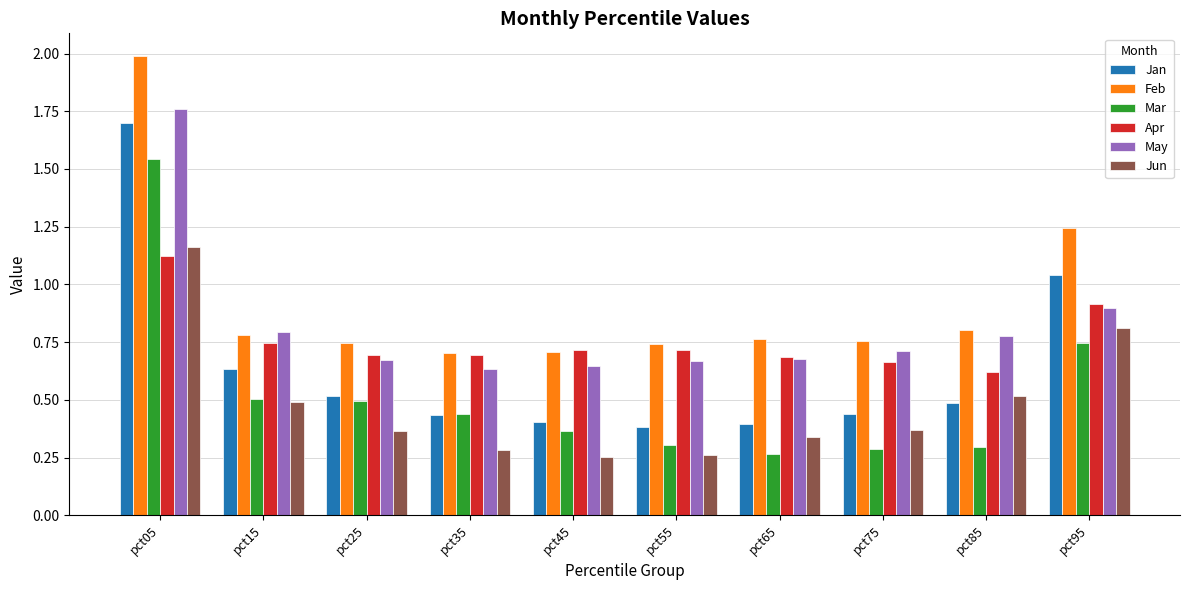

List the series in order of their peak value, lowest first.

Apr, Jun, Mar, Jan, May, Feb